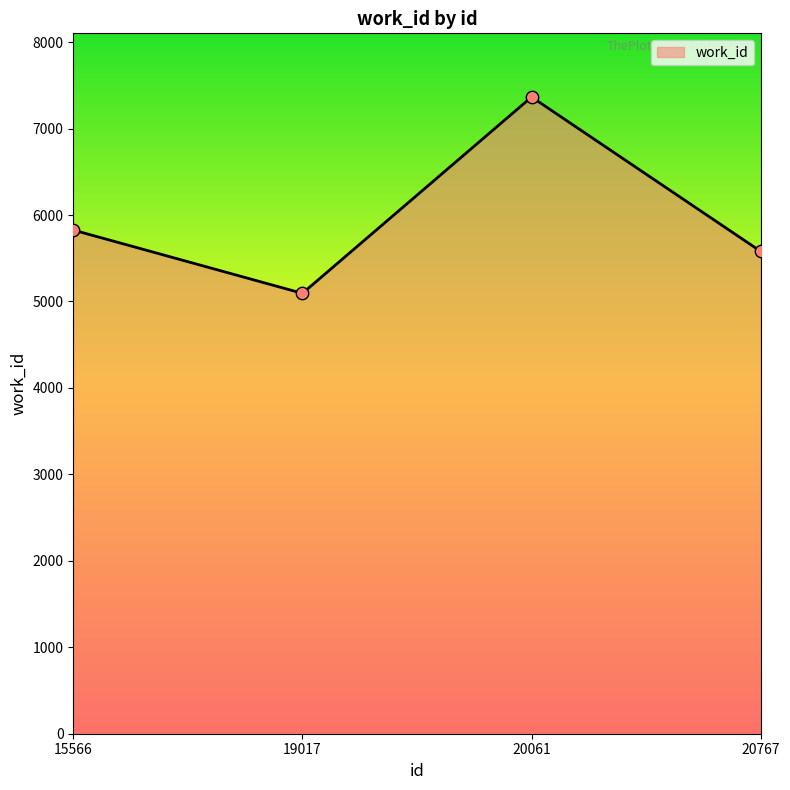

Between 15566 and 20767, which is larger?

15566